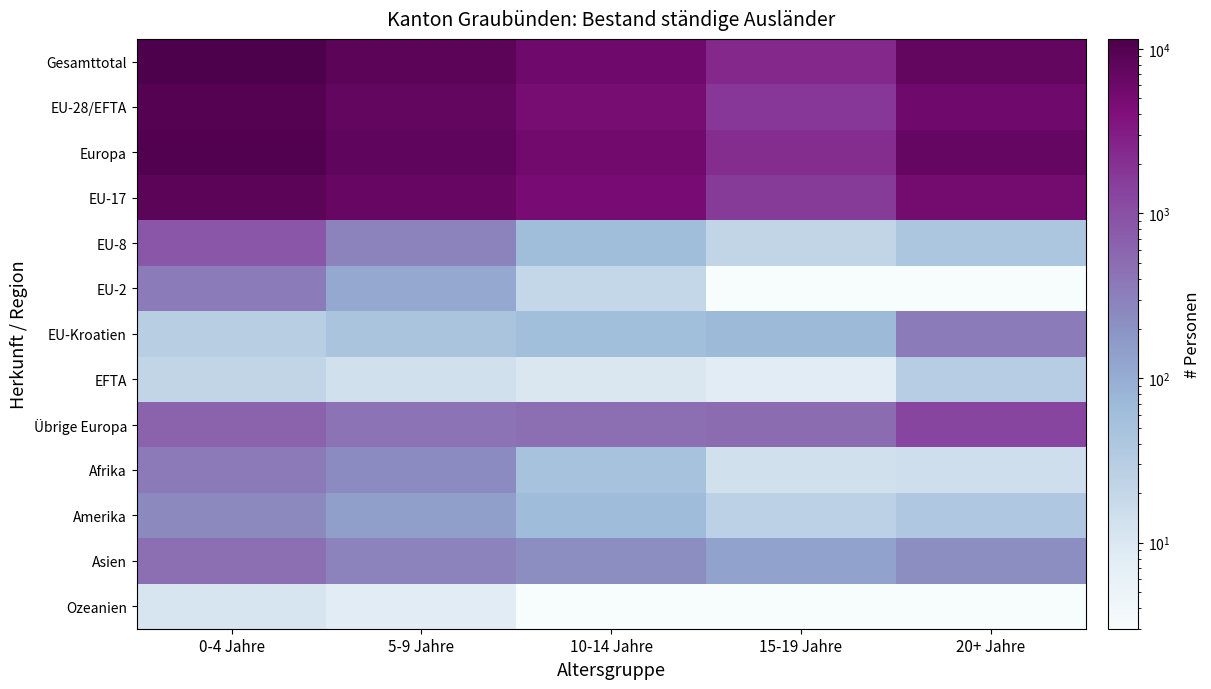

Reading left to right, transcribe all the data shown in this chart.

Gesamttotal: 0-4 Jahre=11497	5-9 Jahre=8417	10-14 Jahre=5764	15-19 Jahre=2386	20+ Jahre=7314
EU-28/EFTA: 0-4 Jahre=9763	5-9 Jahre=7303	10-14 Jahre=4947	15-19 Jahre=1718	20+ Jahre=5725
Europa: 0-4 Jahre=10385	5-9 Jahre=7720	10-14 Jahre=5418	15-19 Jahre=2210	20+ Jahre=7029
EU-17: 0-4 Jahre=8499	5-9 Jahre=6847	10-14 Jahre=4796	15-19 Jahre=1616	20+ Jahre=5303
EU-8: 0-4 Jahre=870	5-9 Jahre=288	10-14 Jahre=62	15-19 Jahre=22	20+ Jahre=41
EU-2: 0-4 Jahre=344	5-9 Jahre=108	10-14 Jahre=20	15-19 Jahre=3	20+ Jahre=3
EU-Kroatien: 0-4 Jahre=29	5-9 Jahre=46	10-14 Jahre=59	15-19 Jahre=69	20+ Jahre=348
EFTA: 0-4 Jahre=21	5-9 Jahre=14	10-14 Jahre=10	15-19 Jahre=8	20+ Jahre=30
Übrige Europa: 0-4 Jahre=622	5-9 Jahre=417	10-14 Jahre=471	15-19 Jahre=492	20+ Jahre=1304
Afrika: 0-4 Jahre=361	5-9 Jahre=240	10-14 Jahre=50	15-19 Jahre=14	20+ Jahre=15
Amerika: 0-4 Jahre=251	5-9 Jahre=144	10-14 Jahre=63	15-19 Jahre=26	20+ Jahre=39
Asien: 0-4 Jahre=479	5-9 Jahre=298	10-14 Jahre=224	15-19 Jahre=132	20+ Jahre=228
Ozeanien: 0-4 Jahre=11	5-9 Jahre=8	10-14 Jahre=3	15-19 Jahre=3	20+ Jahre=3